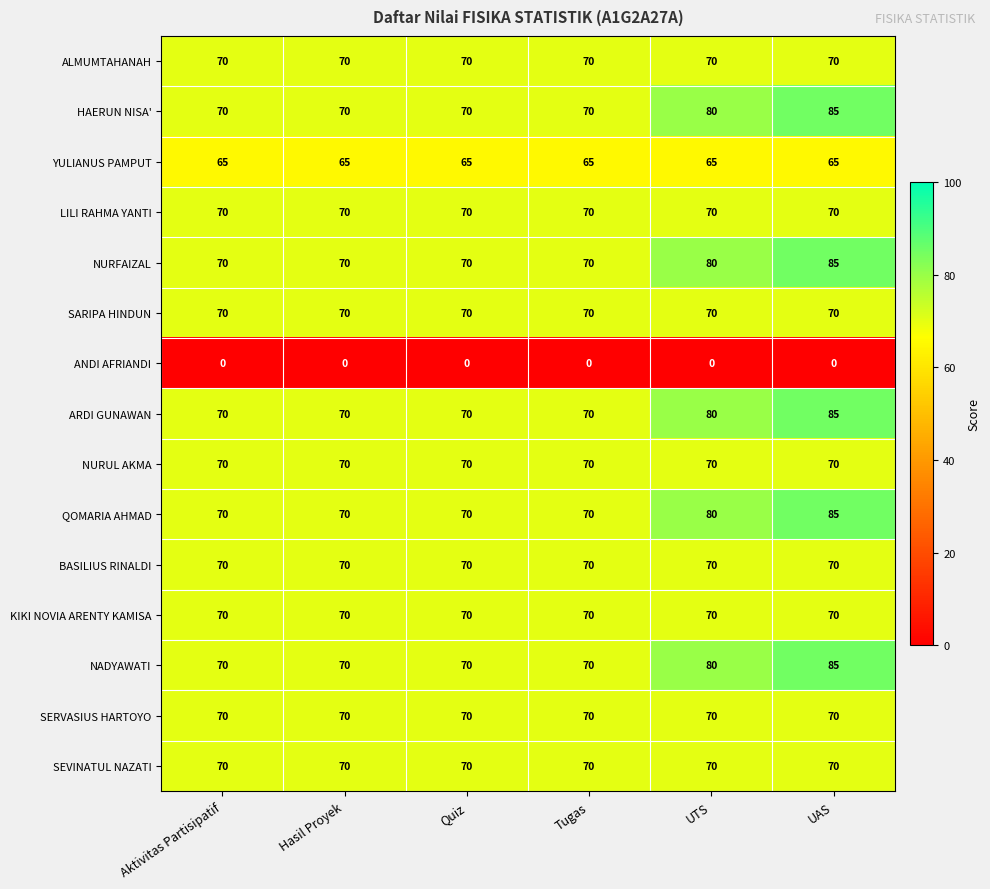

What is the spread (max minus min) of values at UAS?

85